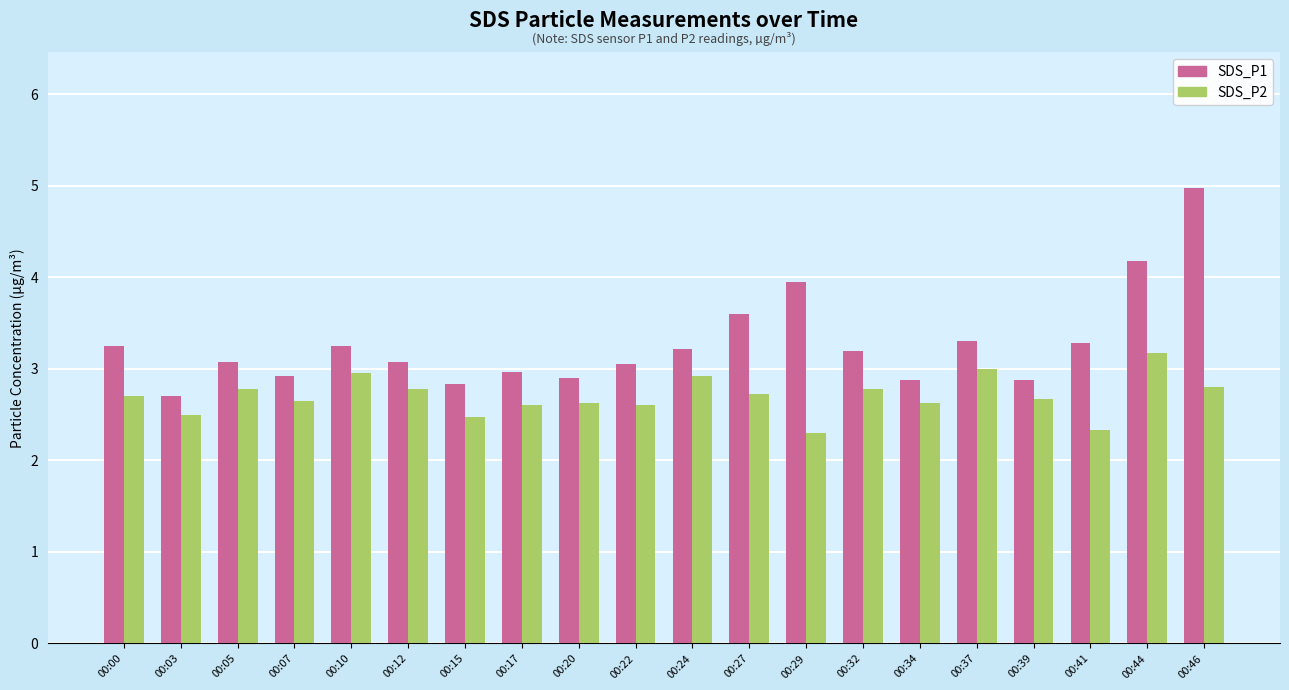

At which category is the sum across all series the highest?

00:46